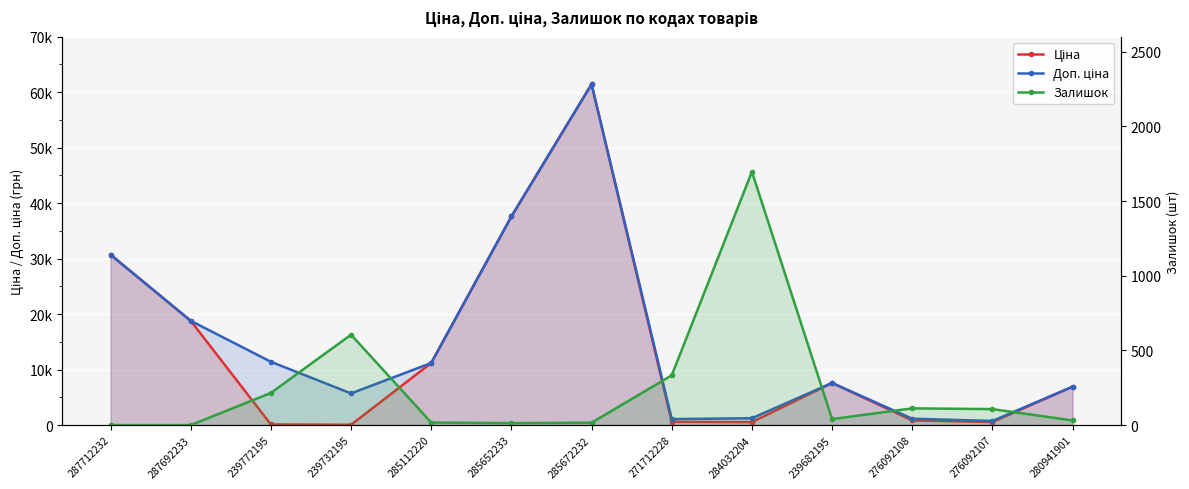

How many data points in Ціна are above 6925?

7